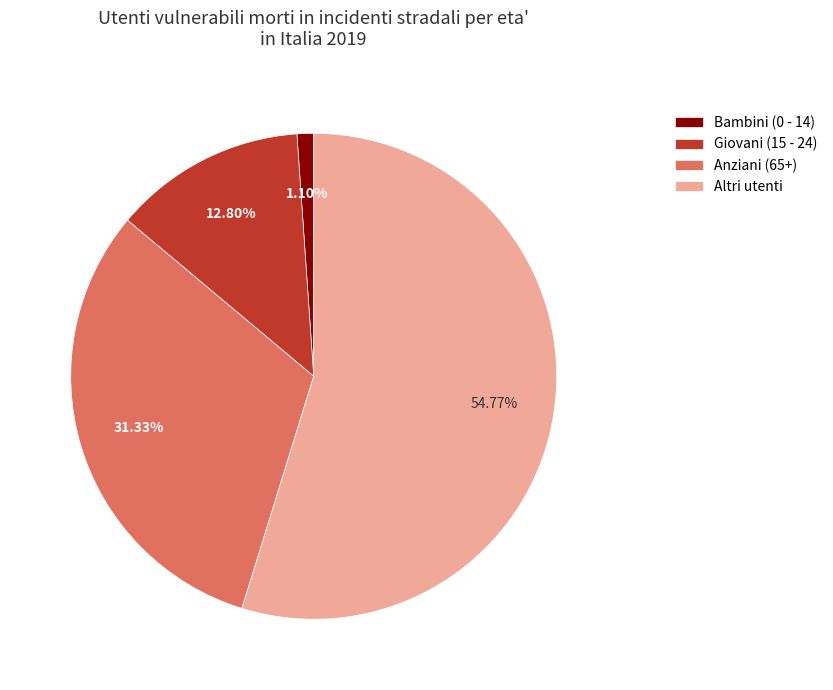

Combined, do Giovani (15 - 24) and Bambini (0 - 14) account for over 50%?

No